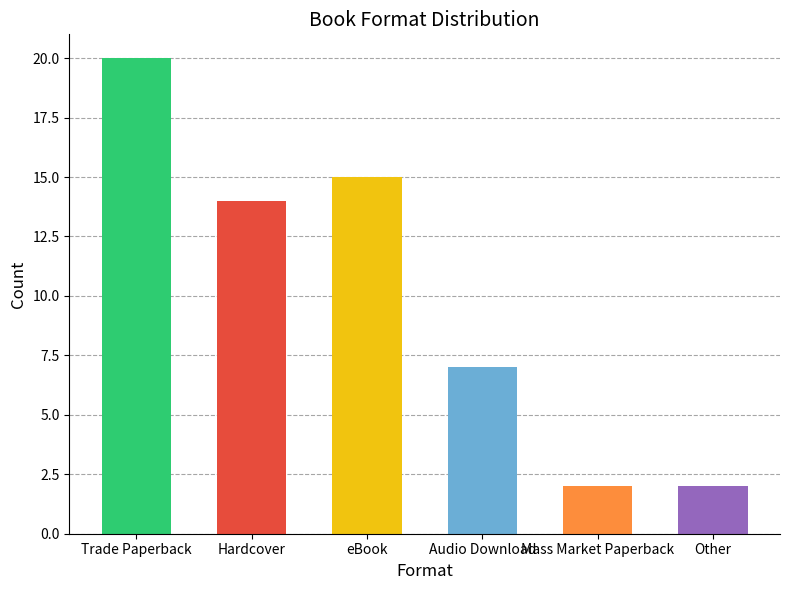

Reading left to right, what are all the values shown in this chart?

Trade Paperback=20	Hardcover=14	eBook=15	Audio Download=7	Mass Market Paperback=2	Other=2